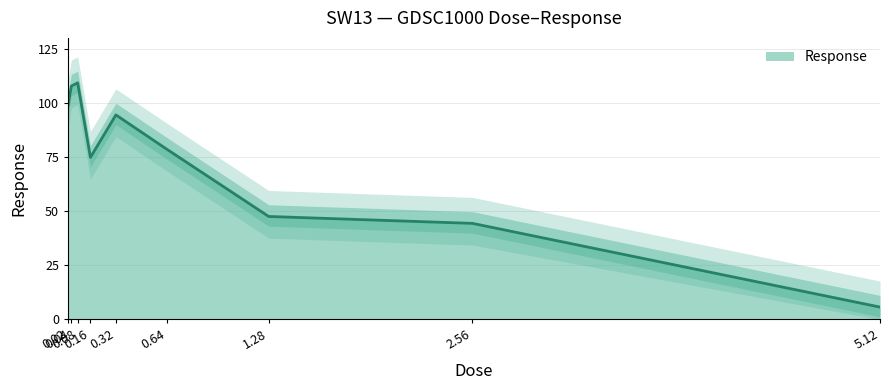

Count the number of data series in this chart.

1